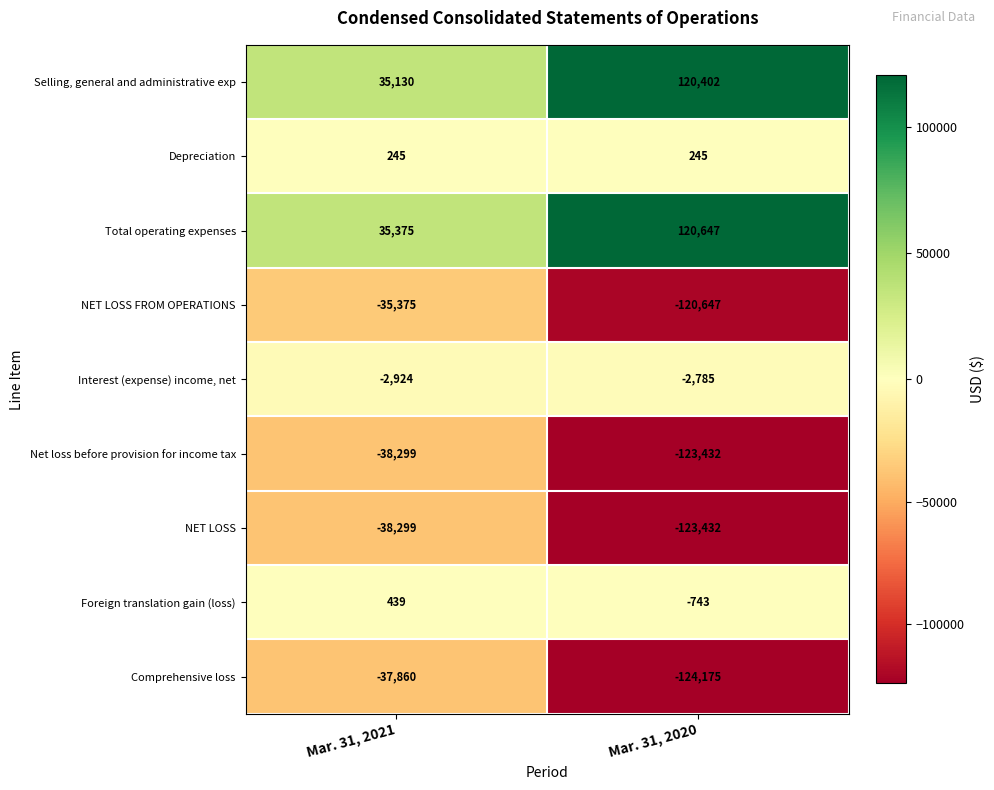

Reading left to right, what are all the values shown in this chart?

Selling, general and administrative exp: 35130	120402
Depreciation: 245	245
Total operating expenses: 35375	120647
NET LOSS FROM OPERATIONS: -35375	-120647
Interest (expense) income, net: -2924	-2785
Net loss before provision for income tax: -38299	-123432
NET LOSS: -38299	-123432
Foreign translation gain (loss): 439	-743
Comprehensive loss: -37860	-124175